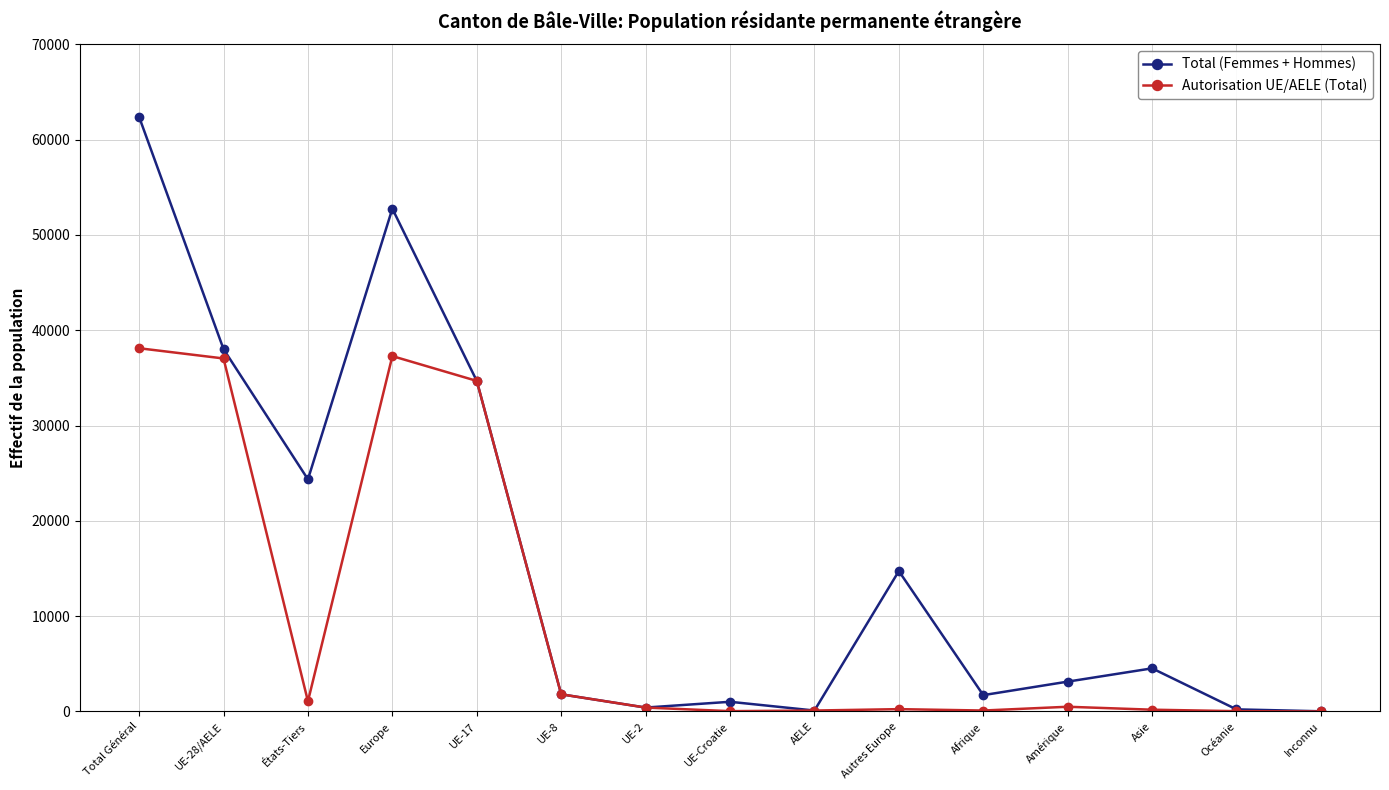

List the series in order of their overall mean, lowest first.

Autorisation UE/AELE (Total), Total (Femmes + Hommes)